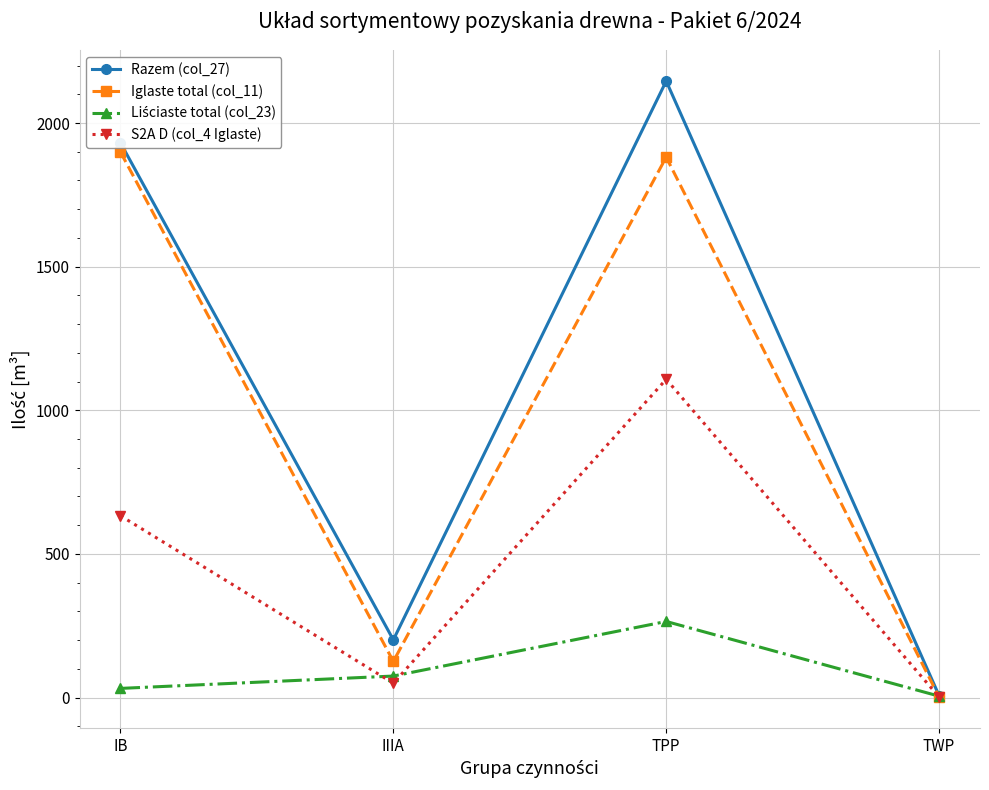

Where is the first local minimum for Iglaste total (col_11)?

IIIA